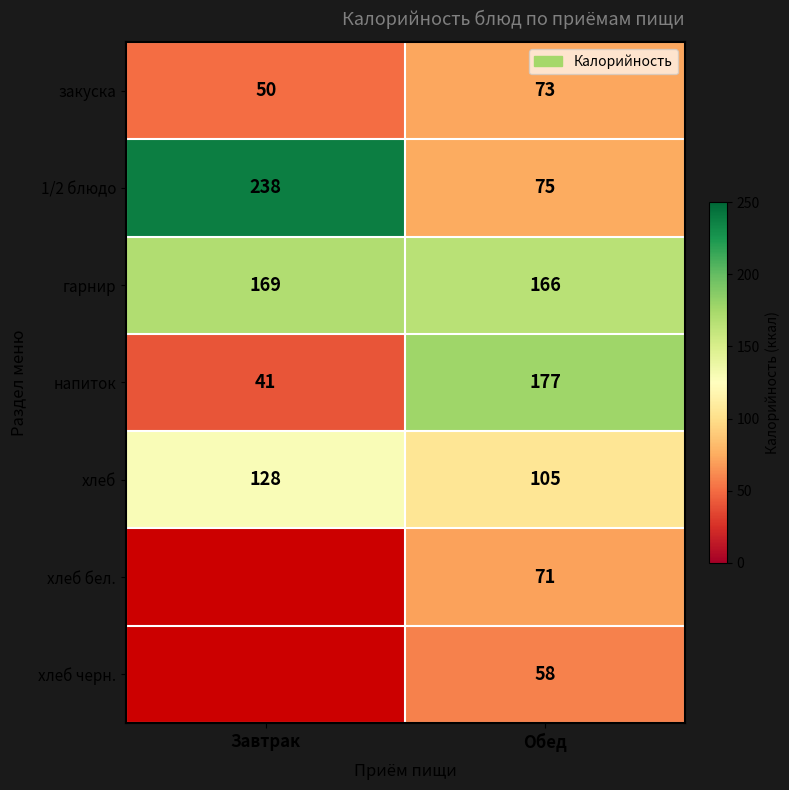

What is the spread (max minus min) of values at Обед?

119